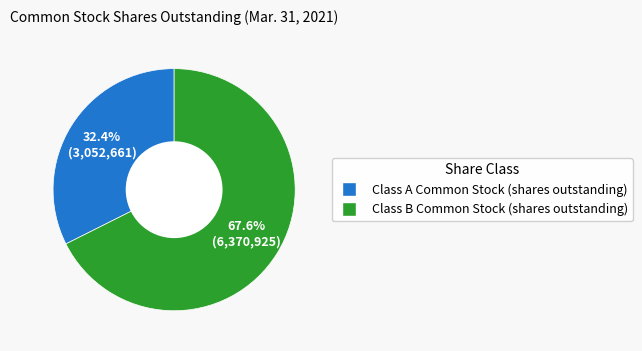

Between Class A Common Stock (shares outstanding) and Class B Common Stock (shares outstanding), which is larger?

Class B Common Stock (shares outstanding)